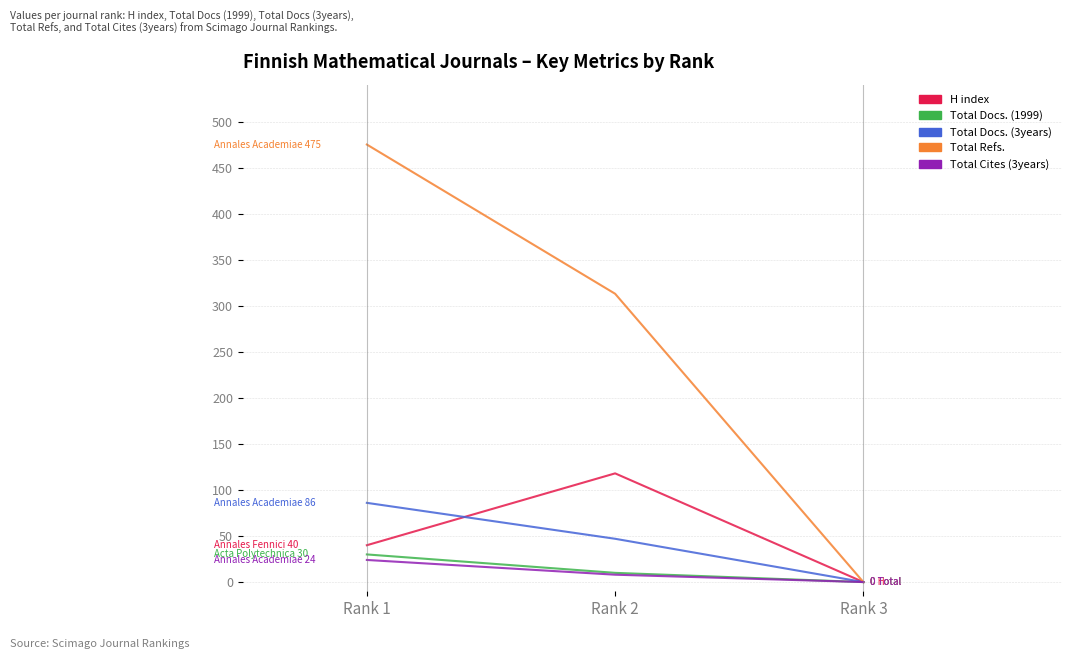

The value of Total Refs. at Rank 2 is 313. True or false?

True